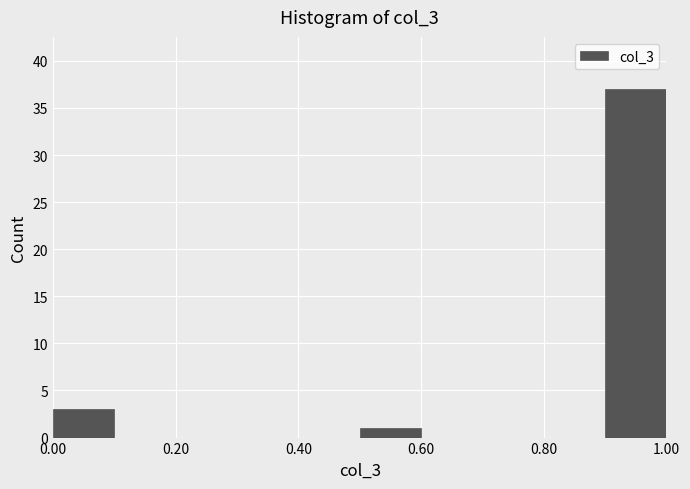

How tall is the bar that spans 0.5 to 0.6 on the x-axis? The values are not printed on the chart, so give them approximately, as read against the axis.

1